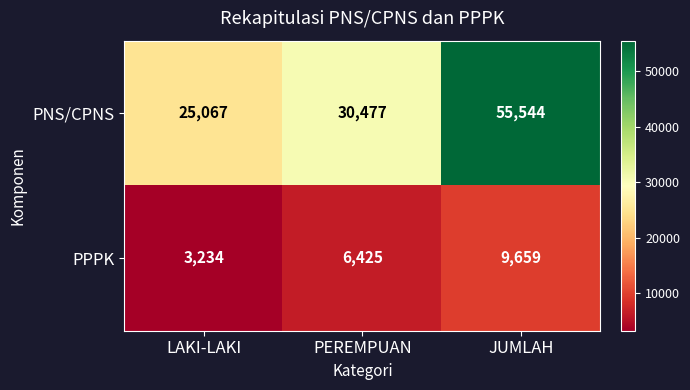

What is the difference between the highest and lowest values at JUMLAH?

45885